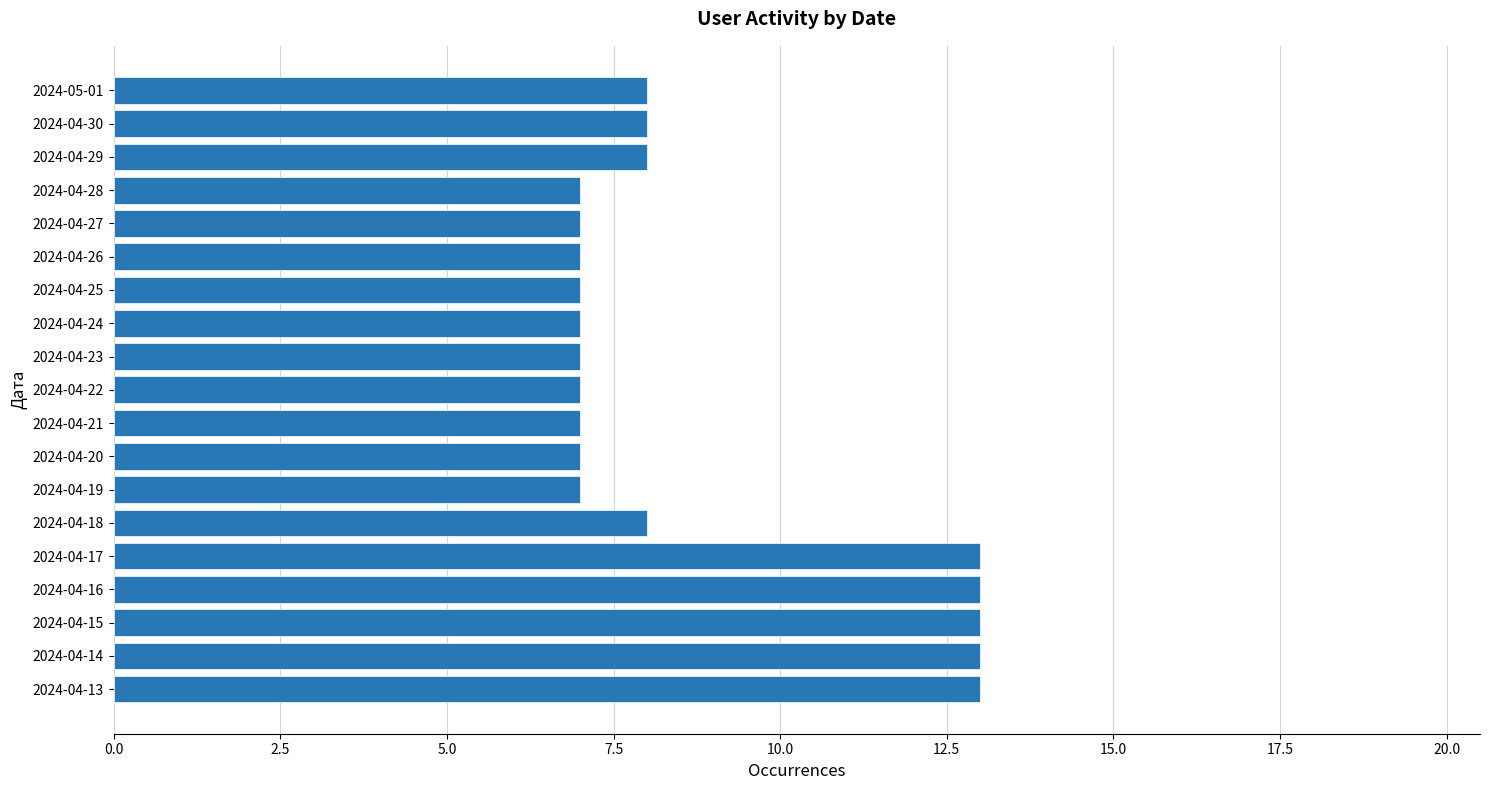

What is the difference between the maximum and second lowest values?

6